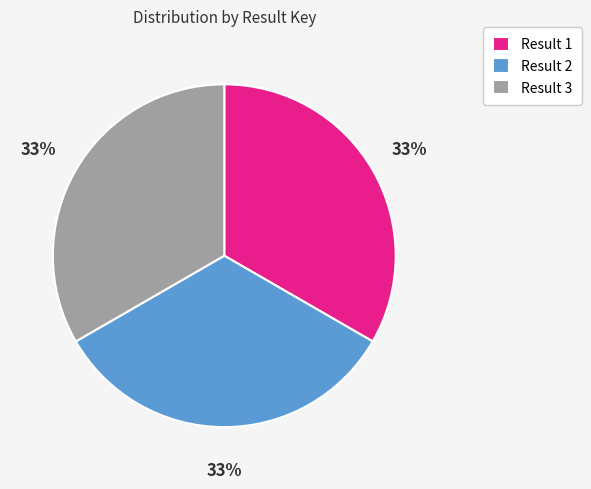

The Result 1 slice represents 33% of the pie. True or false?

True